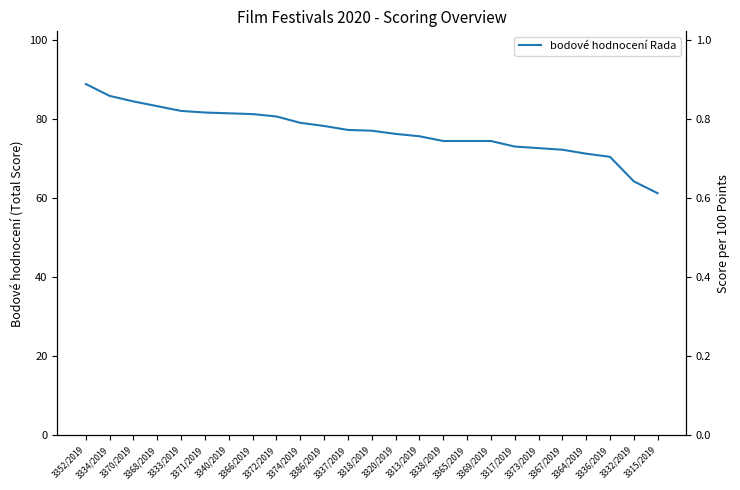

Is it true that the value at 3340/2019 is 132.6?

False